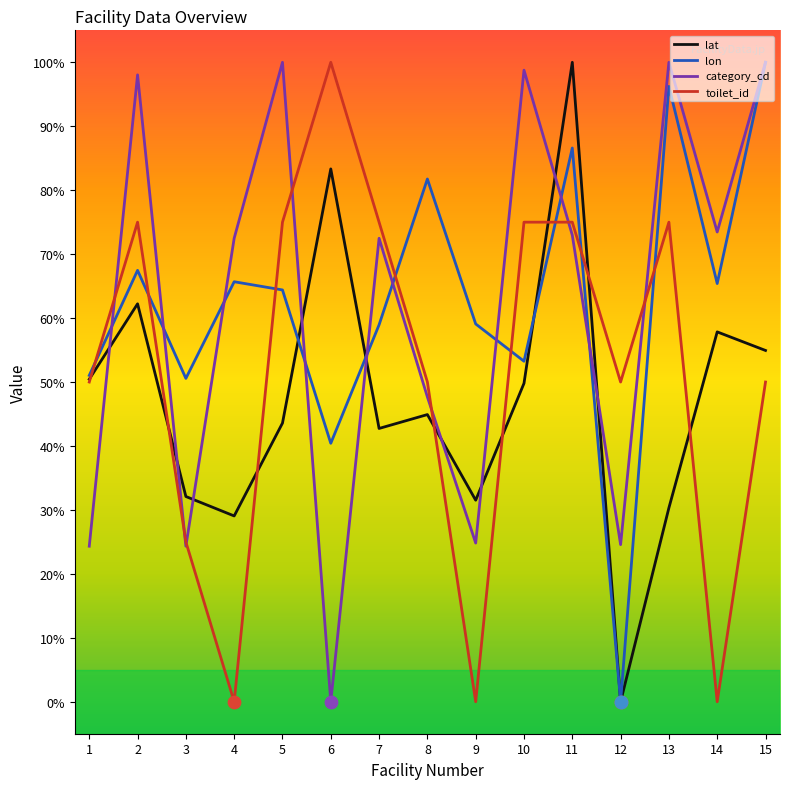

Is the value of toilet_id at 1 greater than the value of lon at 15?

No